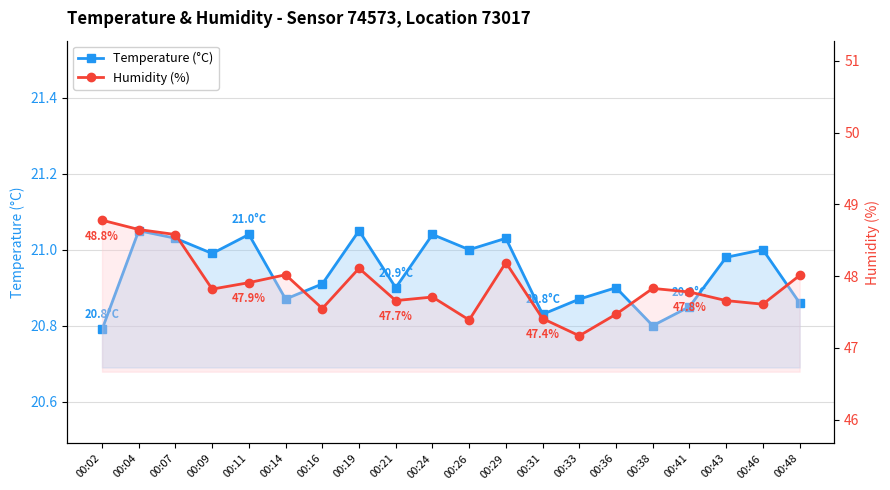

Reading left to right, what are all the values shown in this chart?

Temperature (°C): 20.8	21.1	21.0	21.0	21.0	20.9	20.9	21.1	20.9	21.0	21.0	21.0	20.8	20.9	20.9	20.8	20.9	21.0	21.0	20.9
Humidity (%): 48.8	48.6	48.6	47.8	47.9	48.0	47.5	48.1	47.7	47.7	47.4	48.2	47.4	47.2	47.5	47.8	47.8	47.7	47.6	48.0